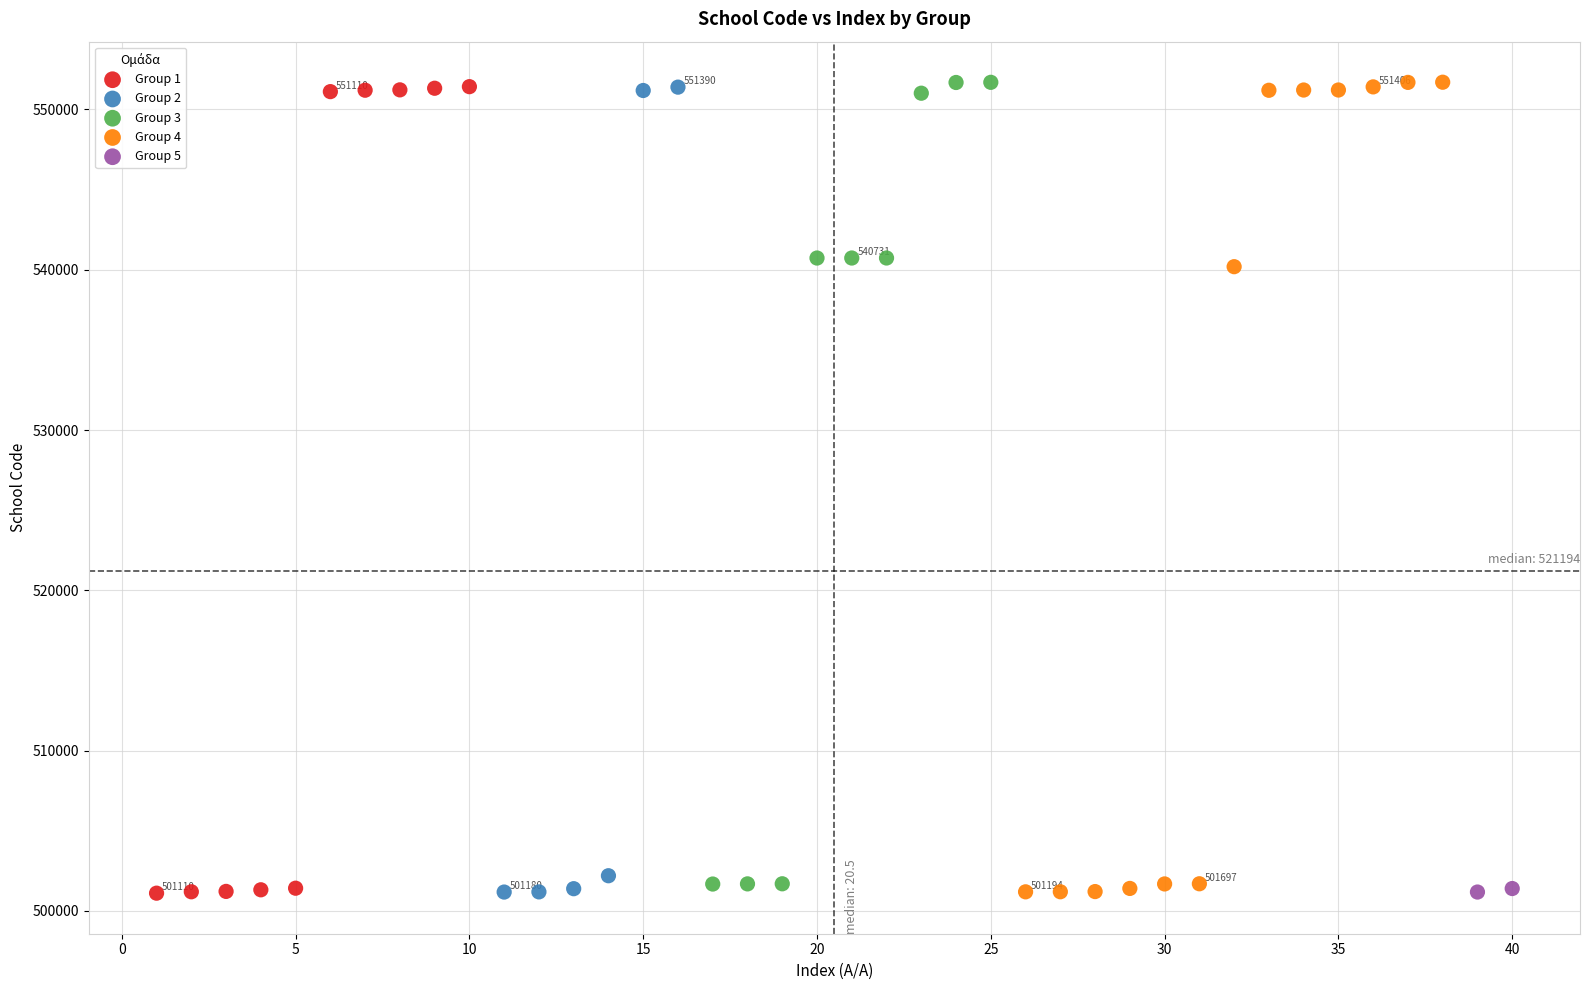

What are all the series names shown in the legend?

Group 1, Group 2, Group 3, Group 4, Group 5